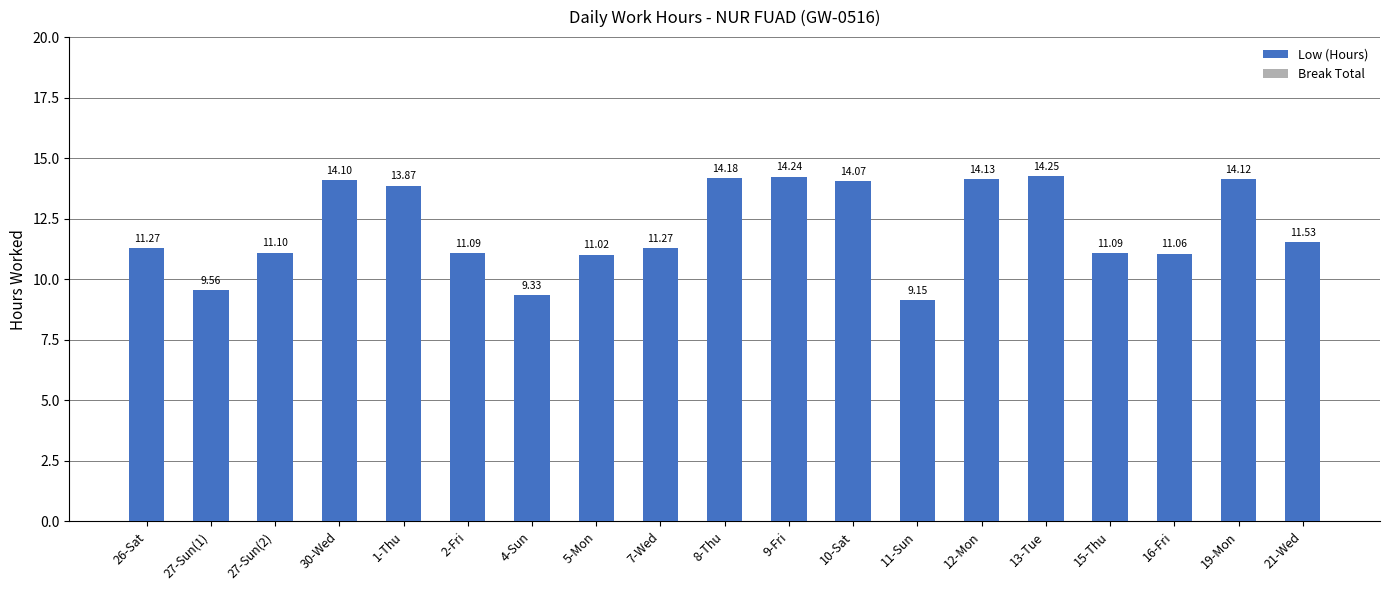

Count the number of data series in this chart.

1